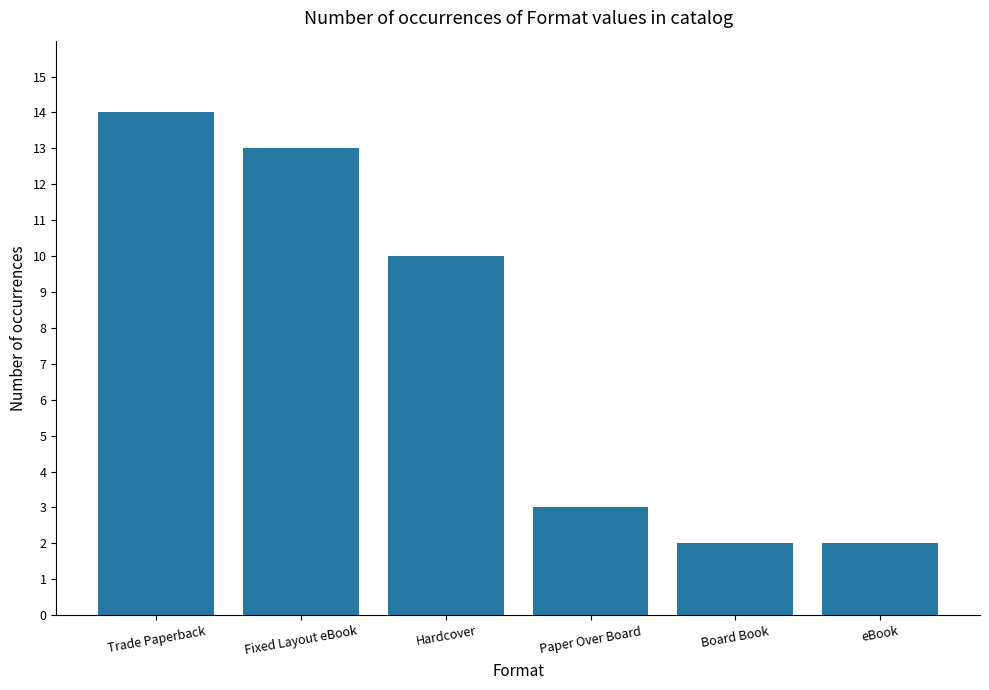

Reading right to left, what are all the values shown in this chart?

eBook=2	Board Book=2	Paper Over Board=3	Hardcover=10	Fixed Layout eBook=13	Trade Paperback=14